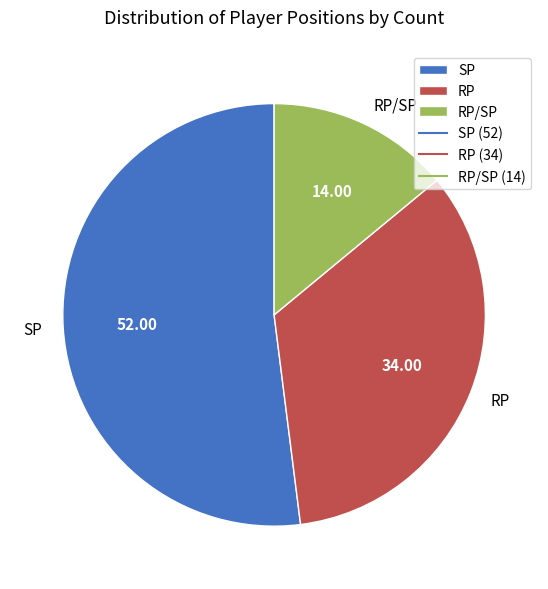

Does any single category account for the majority?

Yes